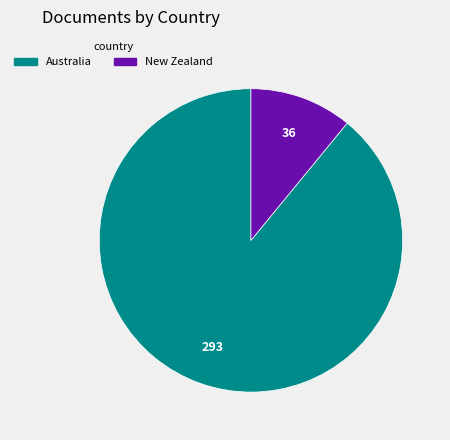

Count the number of slices in the pie.

2